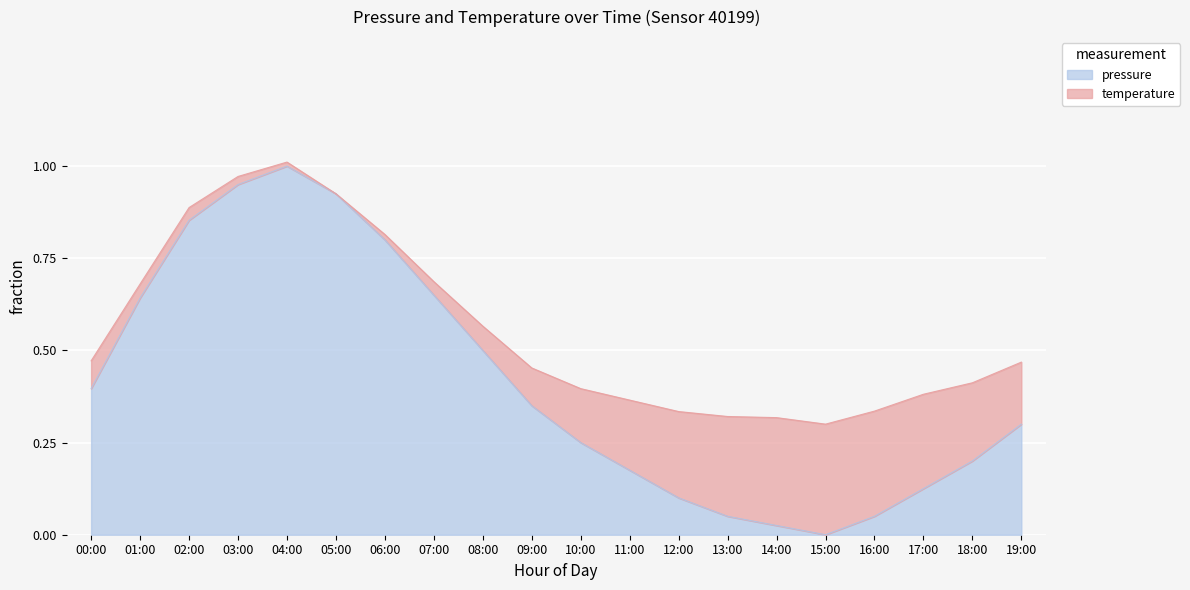

Rank the categories by value from highest to lowest.

04:00, 03:00, 05:00, 02:00, 06:00, 07:00, 01:00, 08:00, 00:00, 09:00, 19:00, 10:00, 18:00, 11:00, 17:00, 12:00, 13:00, 16:00, 14:00, 15:00